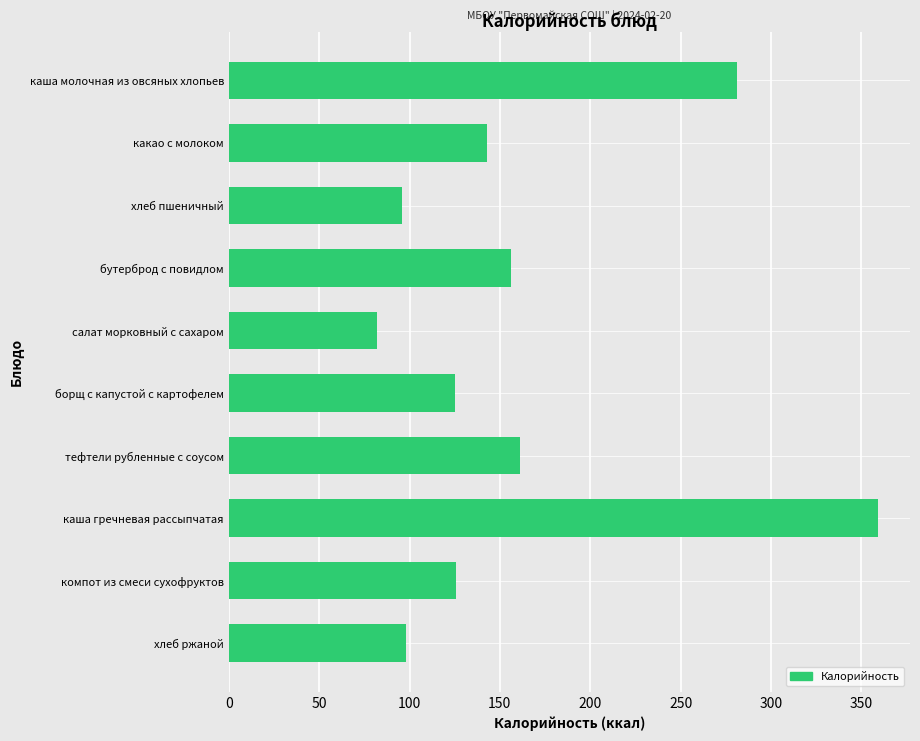

What is the change in value from каша молочная из овсяных хлопьев to хлеб пшеничный?

-185